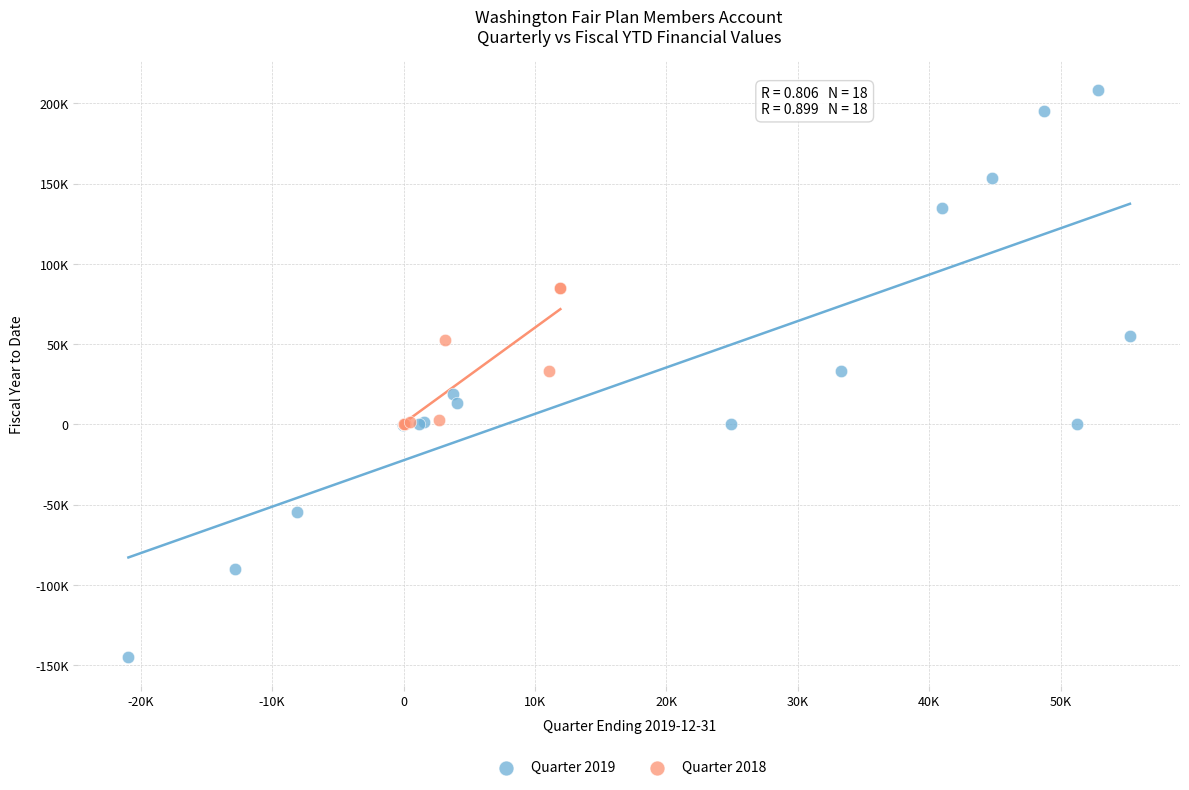

Which series reaches the minimum Y coordinate?

Quarter 2019